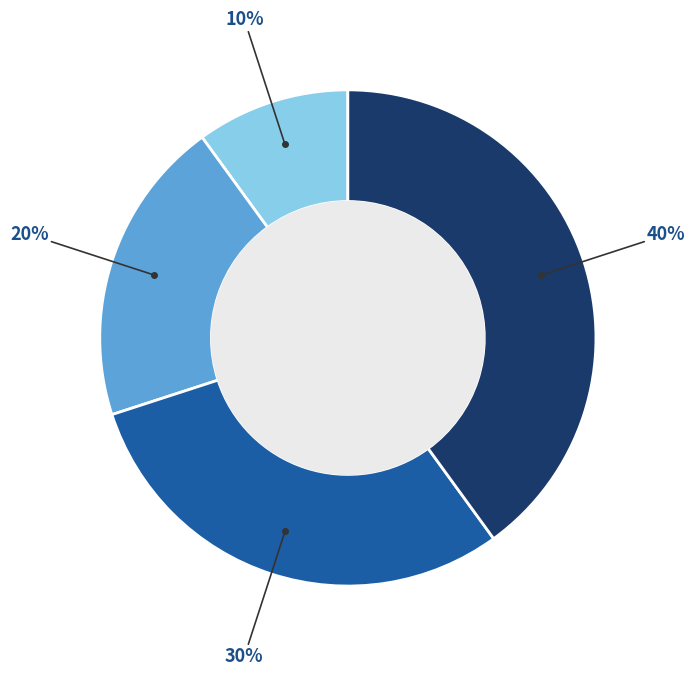

To the nearest percent, what is the average slice percentage?

25%